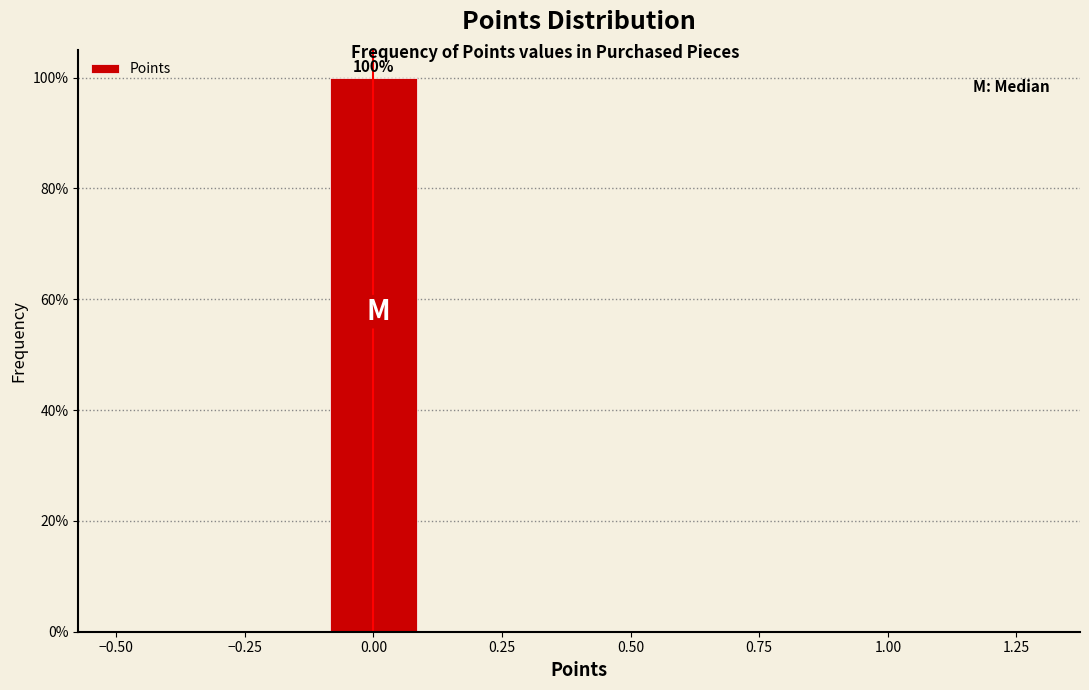

Which range on the x-axis has the tallest bar?

-0.1 to 0.1